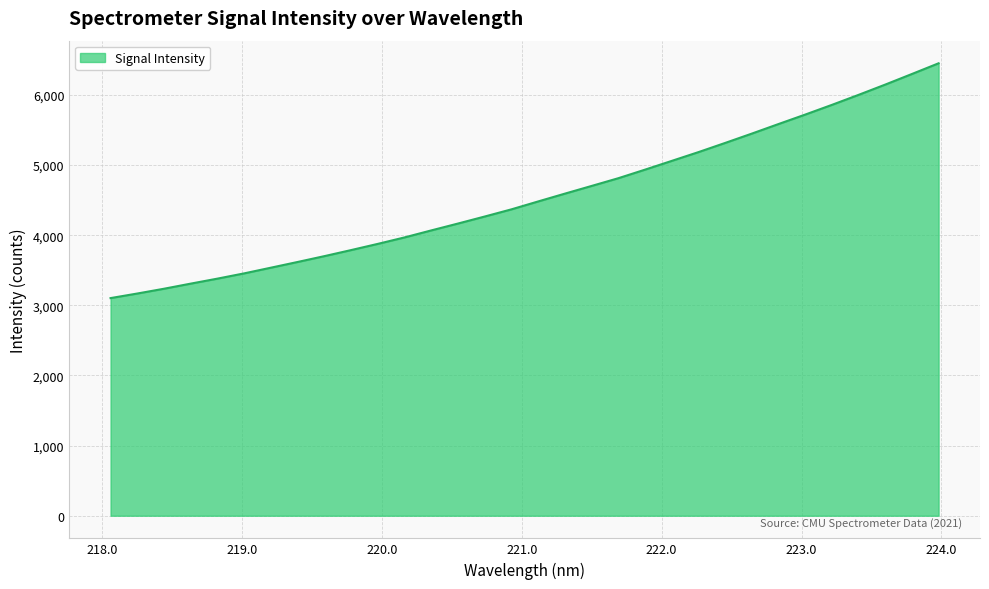

What is the greatest value displayed?

6452.3